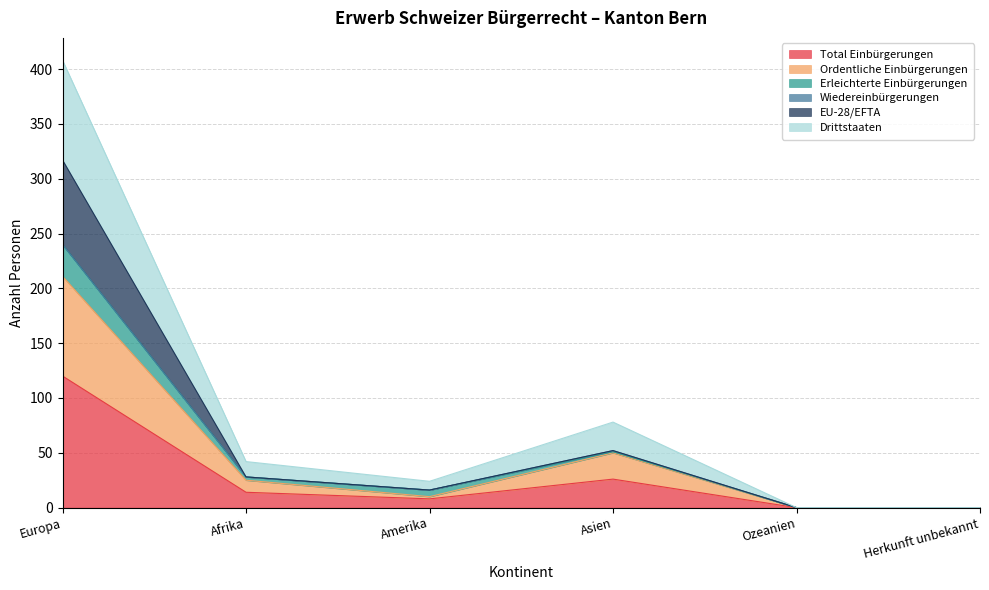

The value of Drittstaaten at Ozeanien is 0. True or false?

True